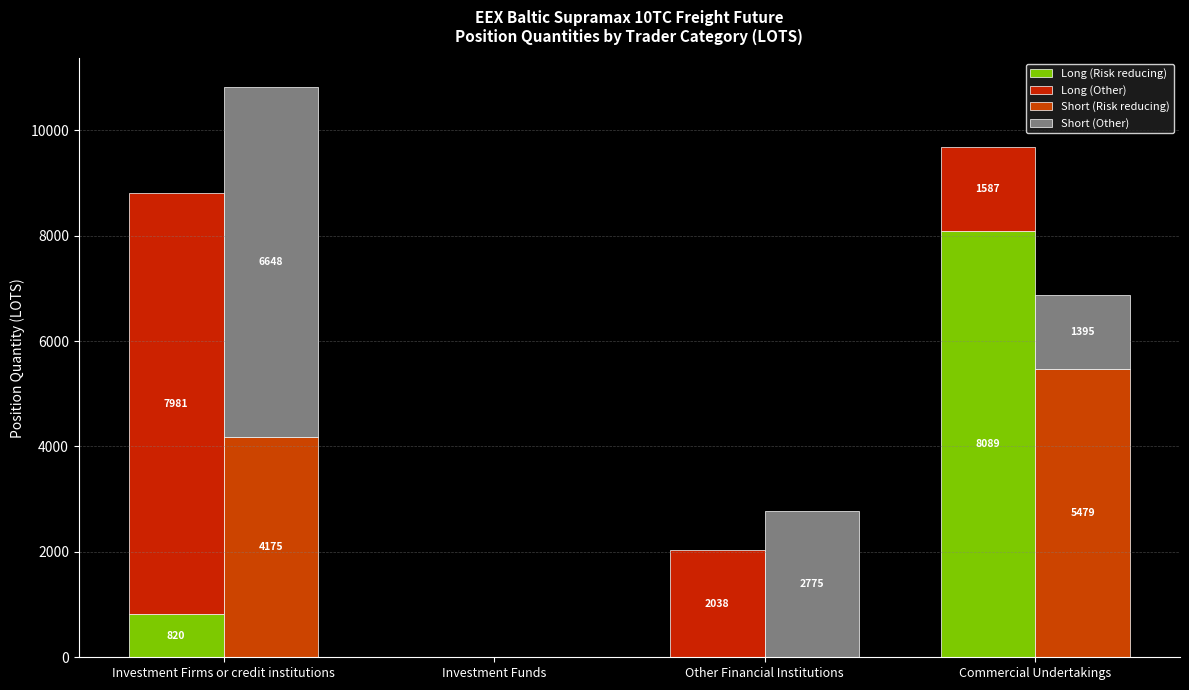

How many distinct data groups are displayed?

4